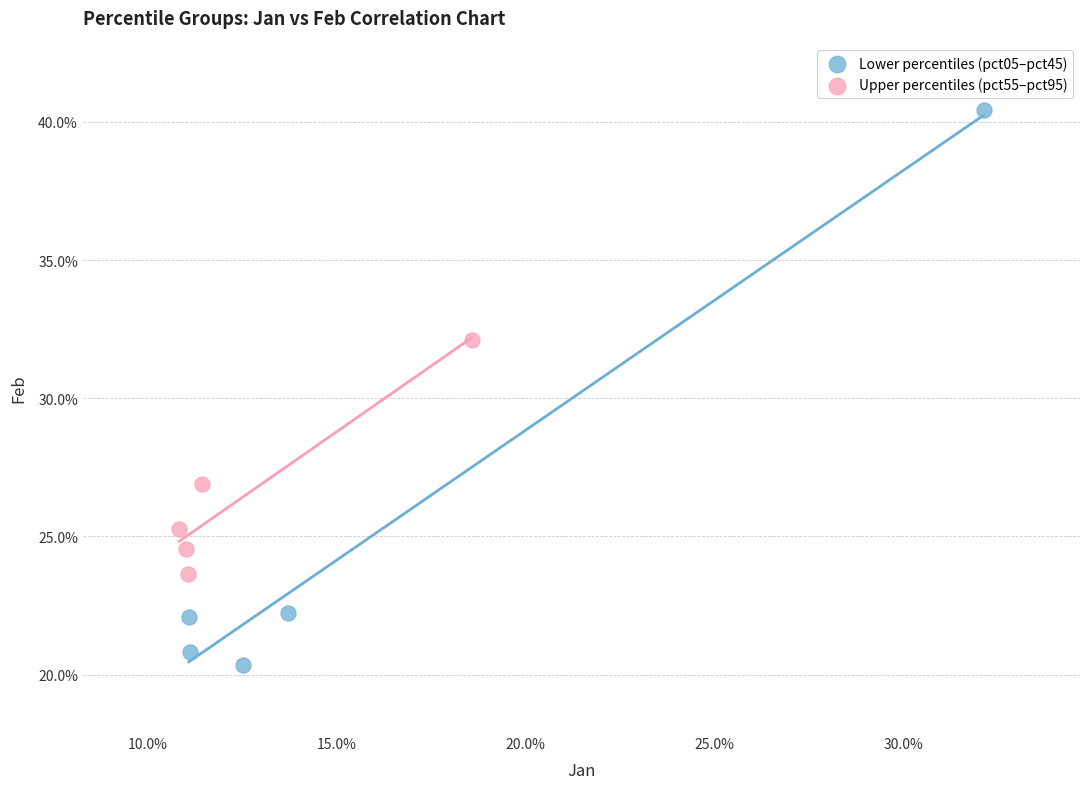

What are all the series names shown in the legend?

Lower percentiles (pct05–pct45), Upper percentiles (pct55–pct95)